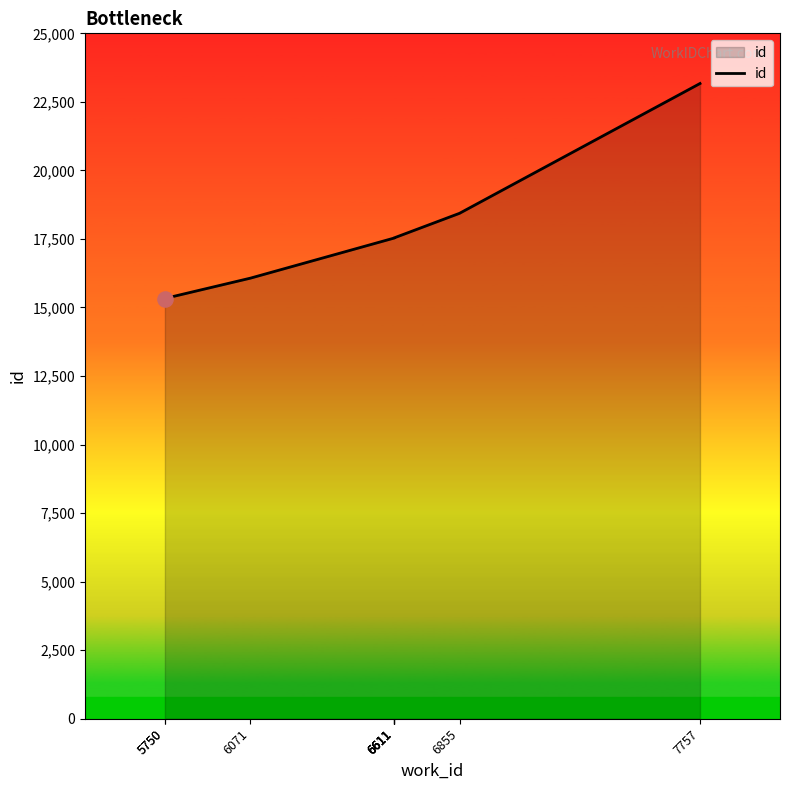

What is the ratio of the value at 6611 to the value at 6855?

1.0